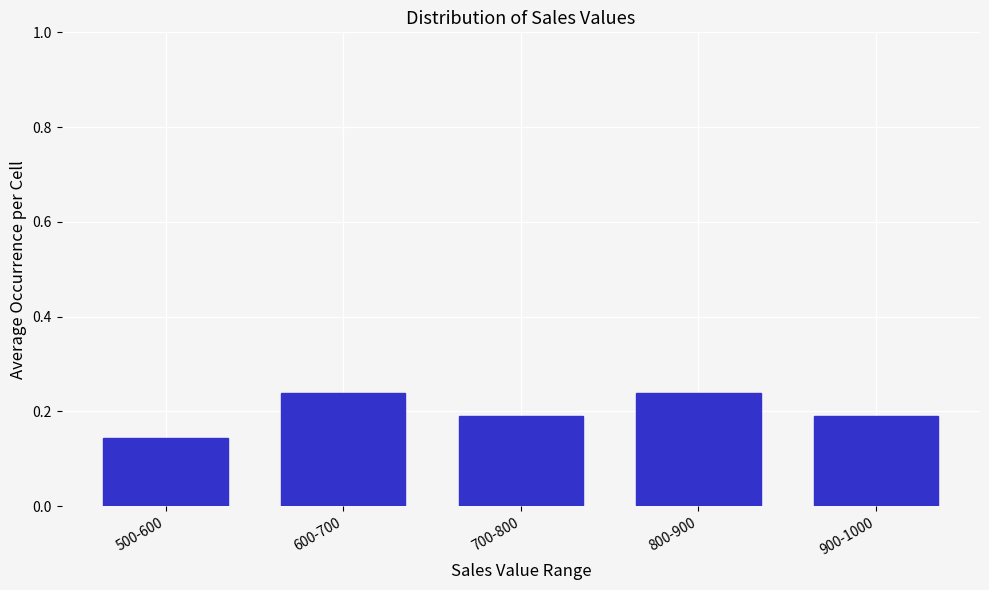

How many values are between 0 and 1?

5